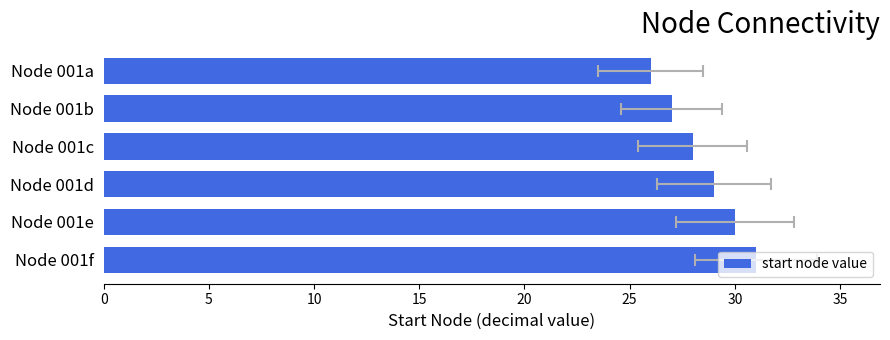

What is the difference between the maximum and minimum values?

5